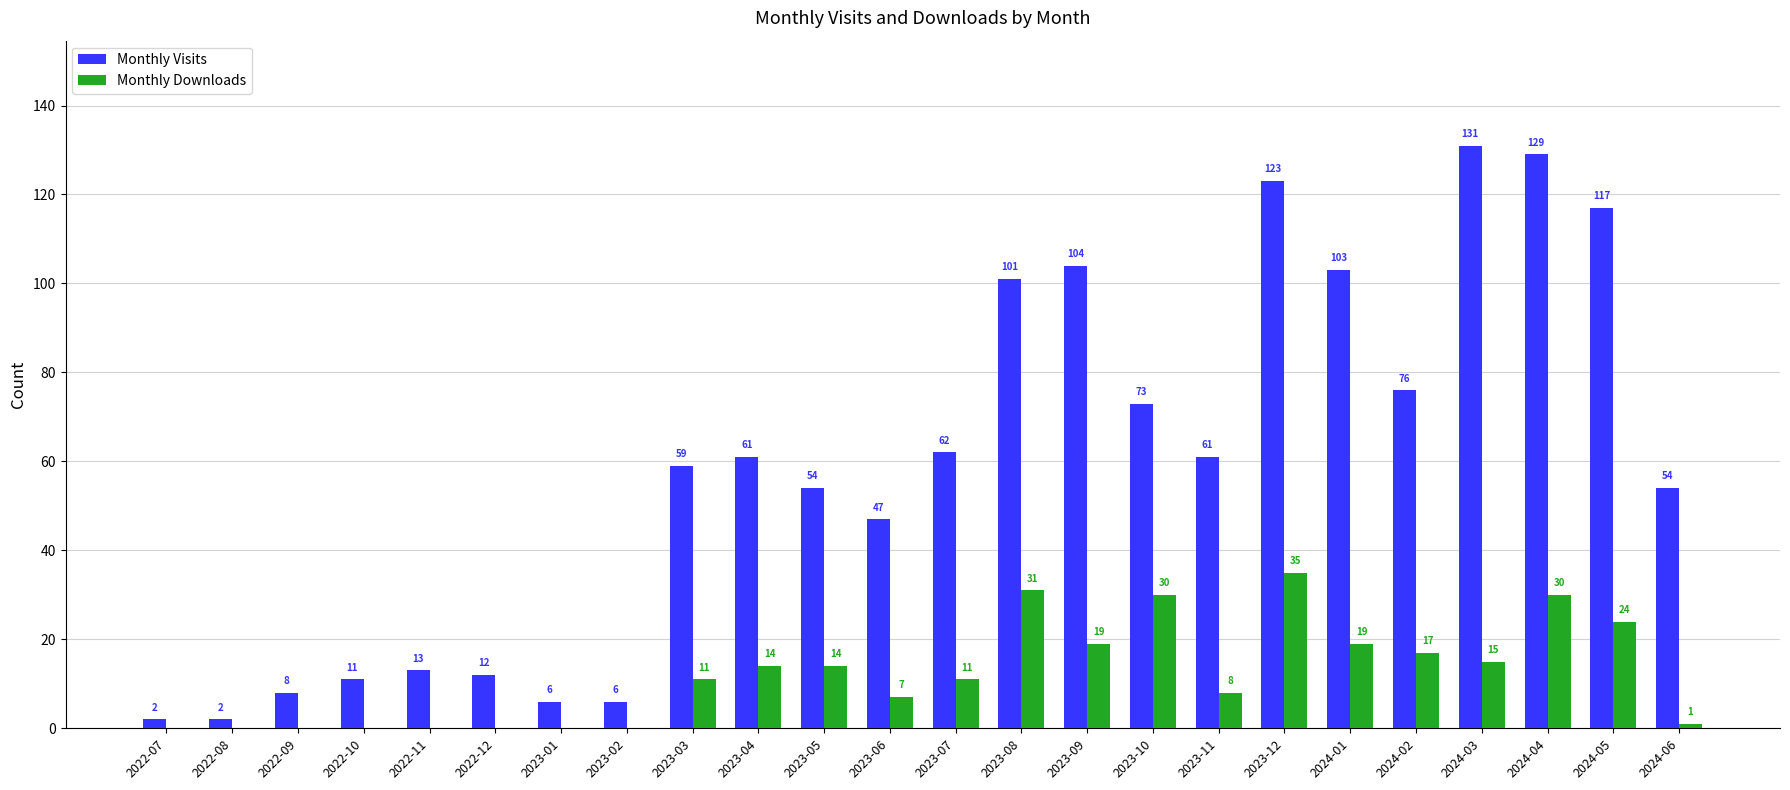

How many groups of bars are there?

24